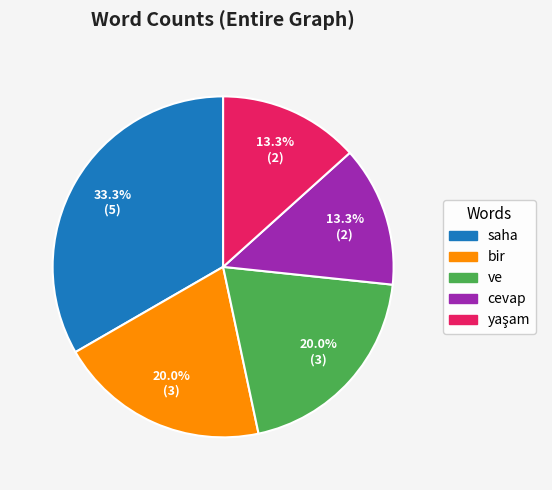

How much of the chart is everything except bir?

80.0%